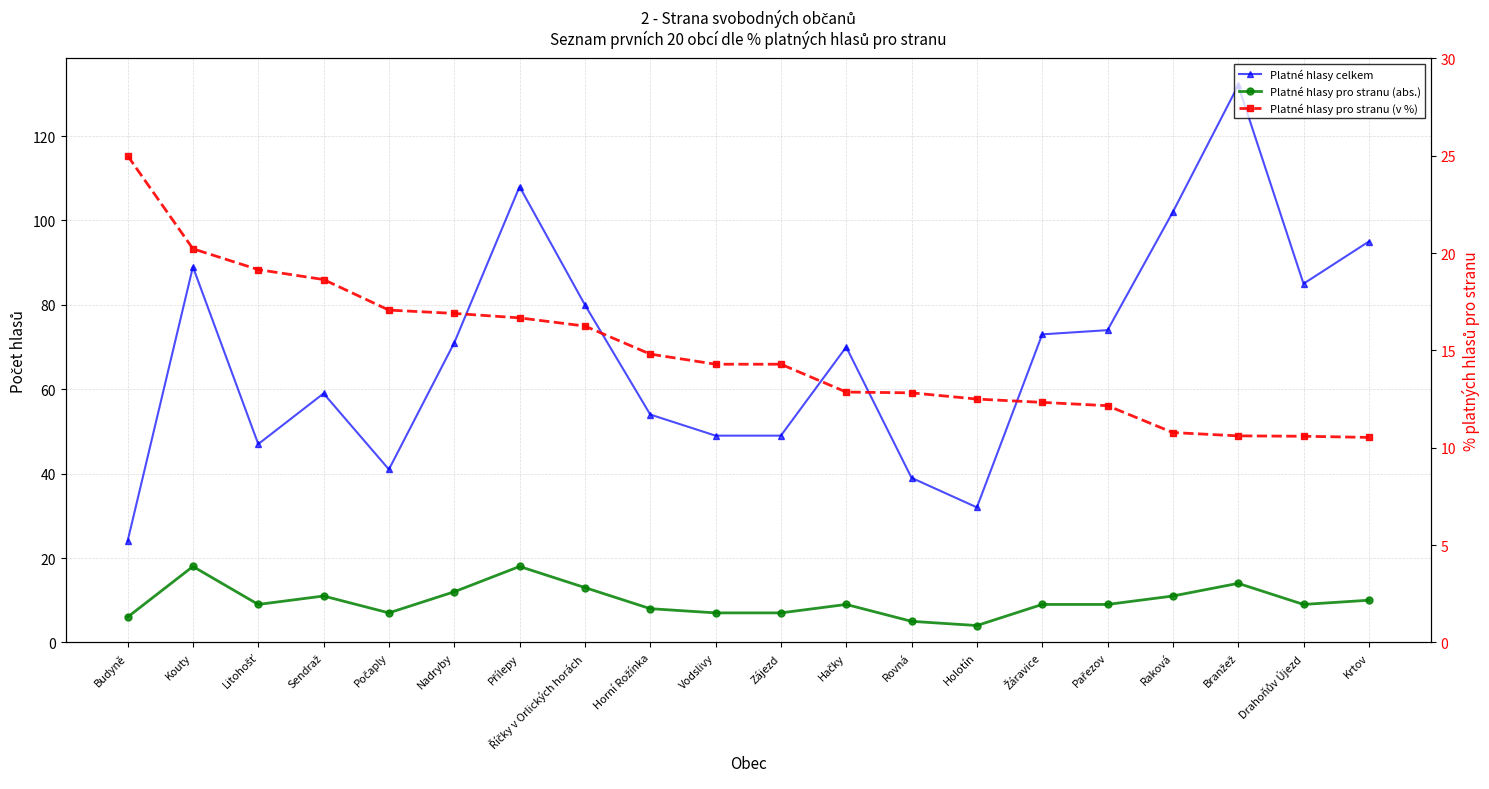

How many data points in Platné hlasy pro stranu (v %) are less than 14?

9